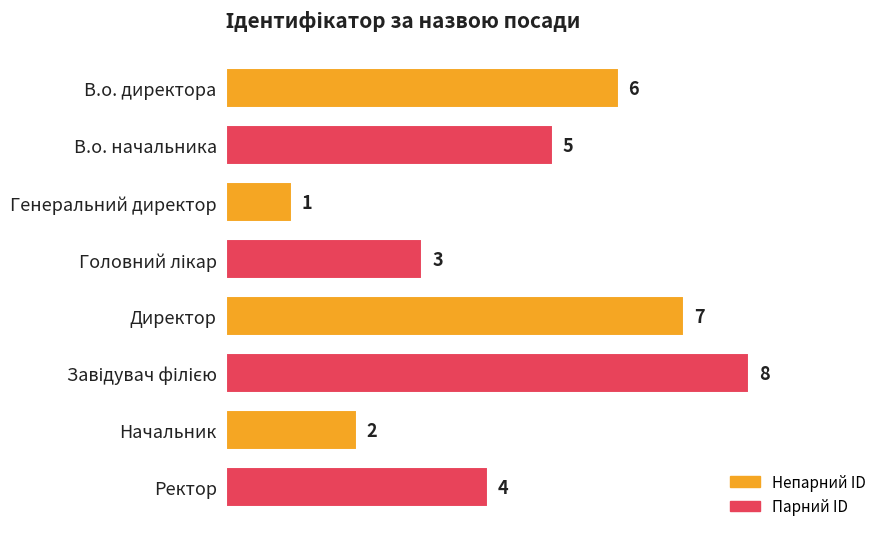

Does the chart contain stacked bars?

No